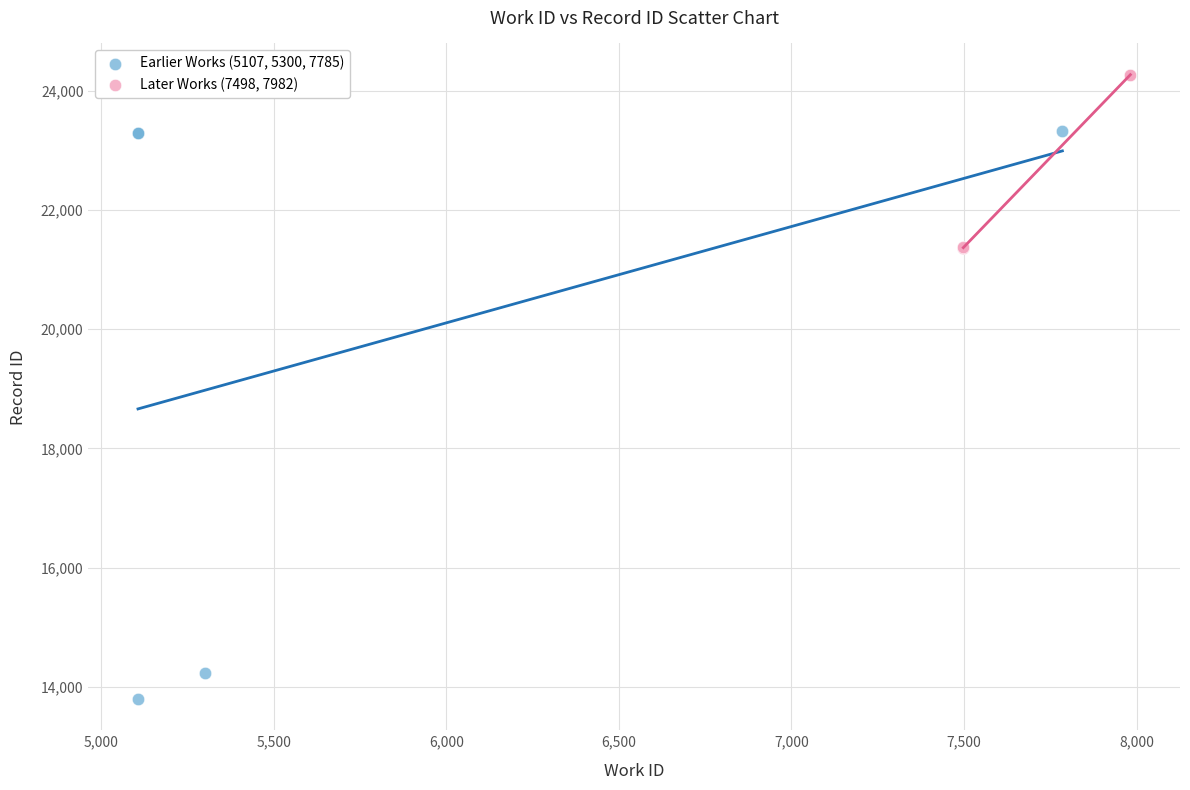

Which series has the largest Y range (max minus min)?

Earlier Works (5107, 5300, 7785)